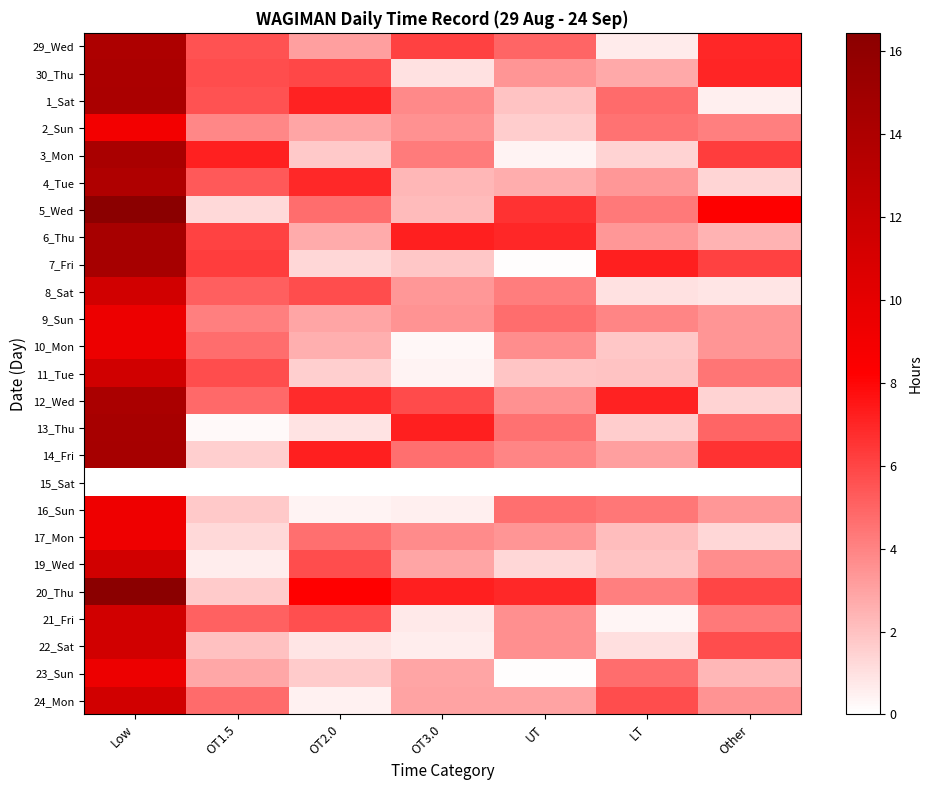

What is the spread (max minus min) of values at Other?

8.2